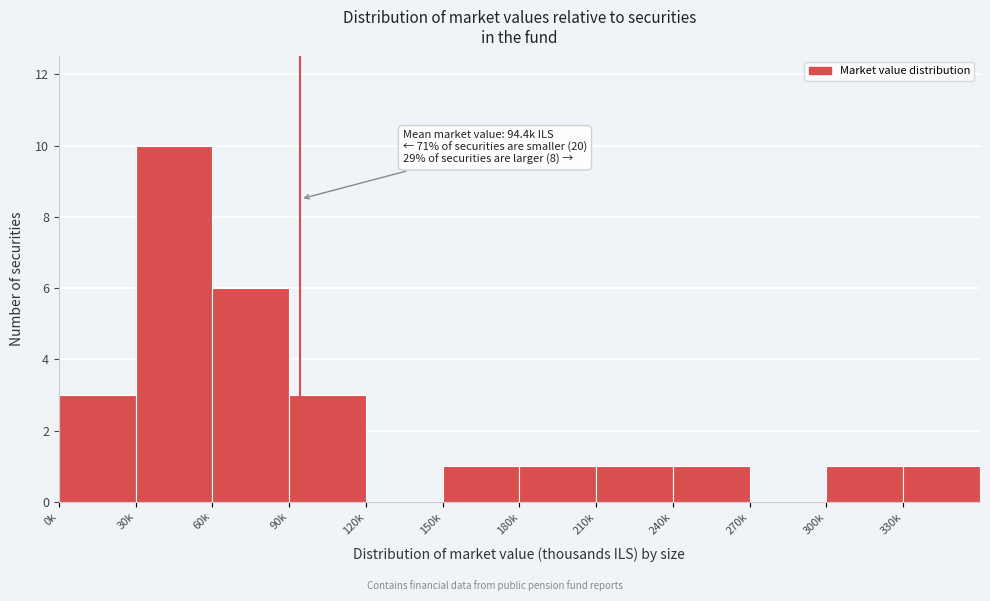

Reading left to right, transcribe all the data shown in this chart.

0k=3	30k=10	60k=6	90k=3	120k=0	150k=1	180k=1	210k=1	240k=1	270k=0	300k=1	330k=1